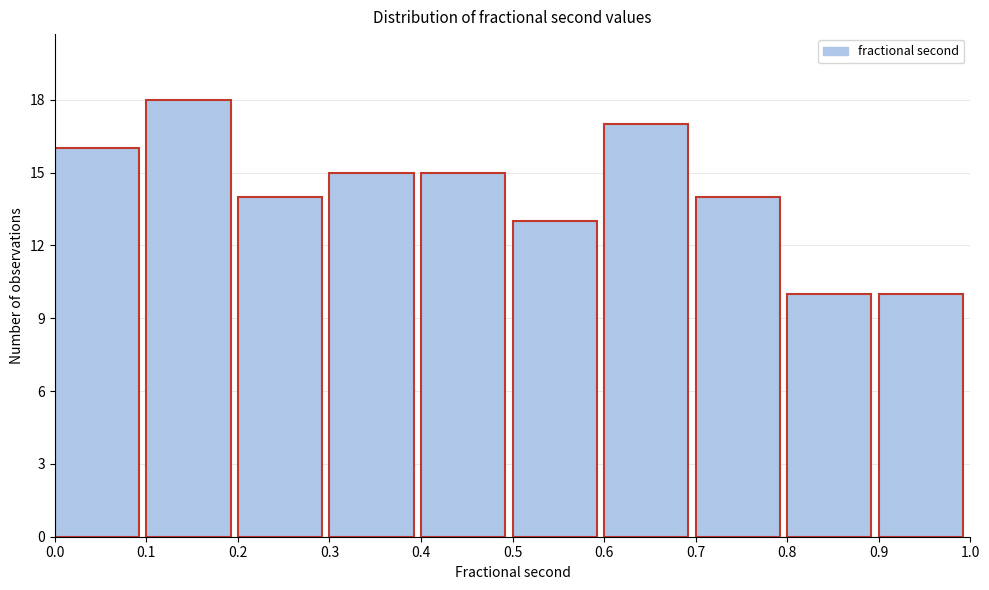

Over which range of the x-axis is the bar tallest?

0.1 to 0.2